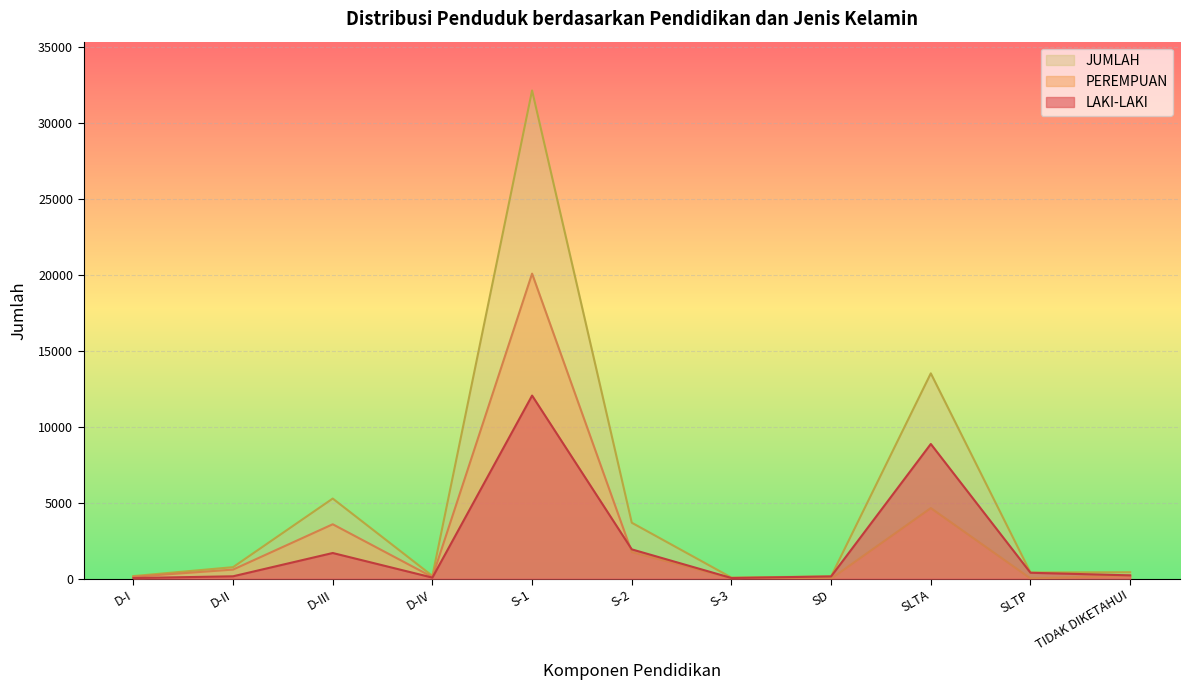

What are all the series names shown in the legend?

LAKI-LAKI, PEREMPUAN, JUMLAH